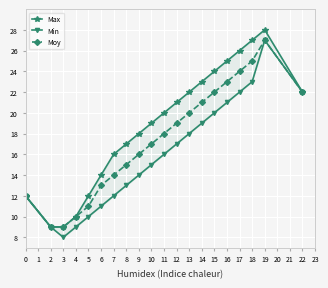

What value does the Moy series have at 2?

9